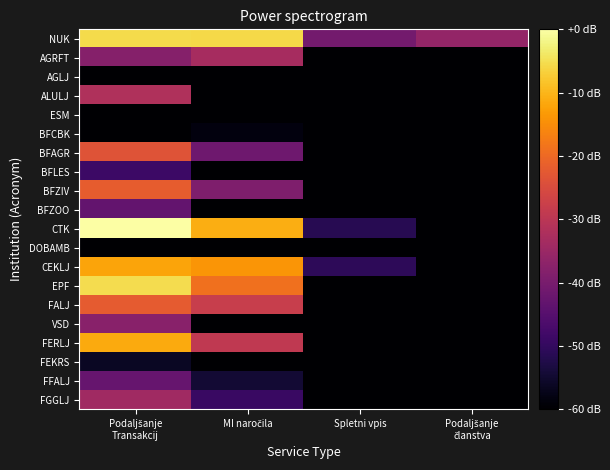

Which label corresponds to the smallest value in the chart?

Spletni vpis